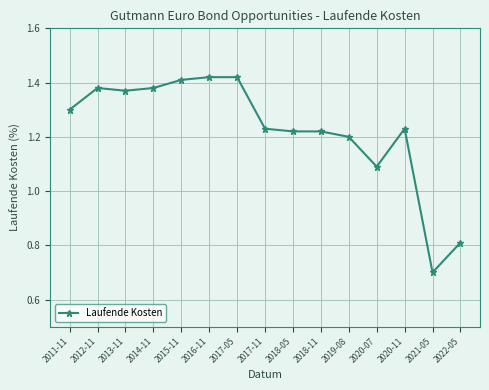

What is the label of the 14th point from the left?

2021-05